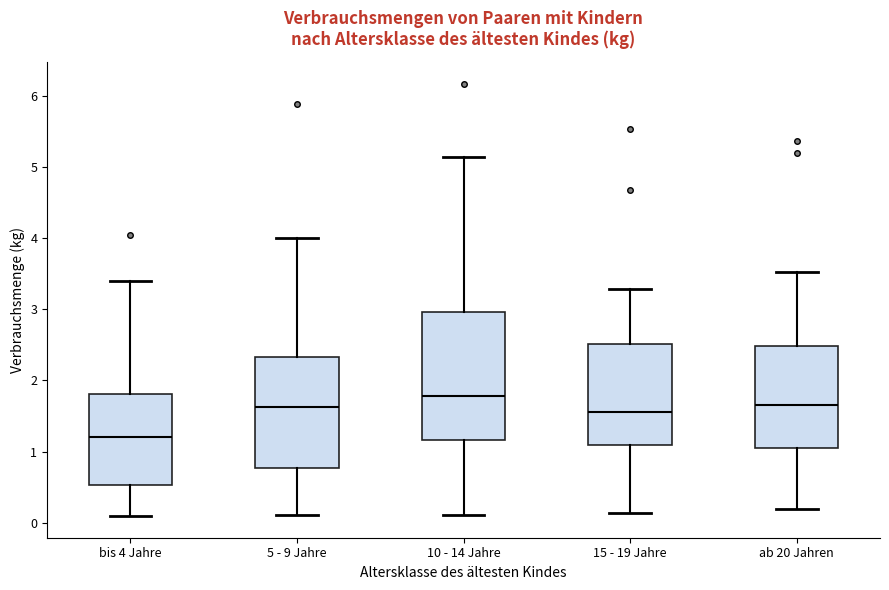

Reading left to right, transcribe this box plot: for each box, give where its median line is, the range the box spans, and where its two whiskers end, as read against the y-axis. The values are not printed on the chart, so give them approximately, as read against the axis.

bis 4 Jahre: median 1.2, box 0.5 to 1.8, whiskers 0.1 to 3.4
5 - 9 Jahre: median 1.6, box 0.8 to 2.3, whiskers 0.1 to 4.0
10 - 14 Jahre: median 1.8, box 1.2 to 3.0, whiskers 0.1 to 5.1
15 - 19 Jahre: median 1.6, box 1.1 to 2.5, whiskers 0.1 to 3.3
ab 20 Jahren: median 1.7, box 1.0 to 2.5, whiskers 0.2 to 3.5